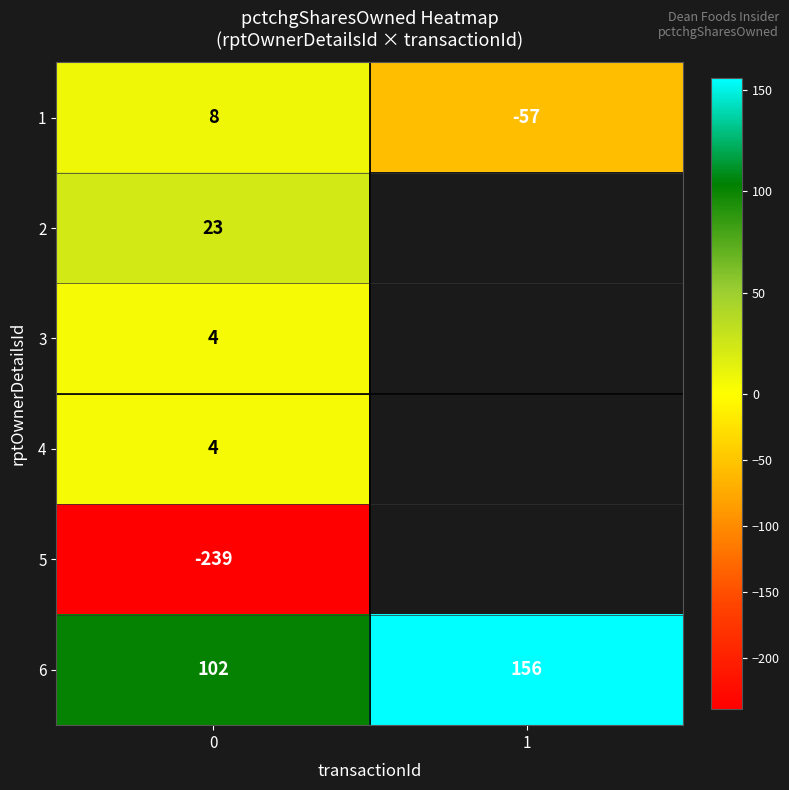

What is the greatest value displayed?

156.0